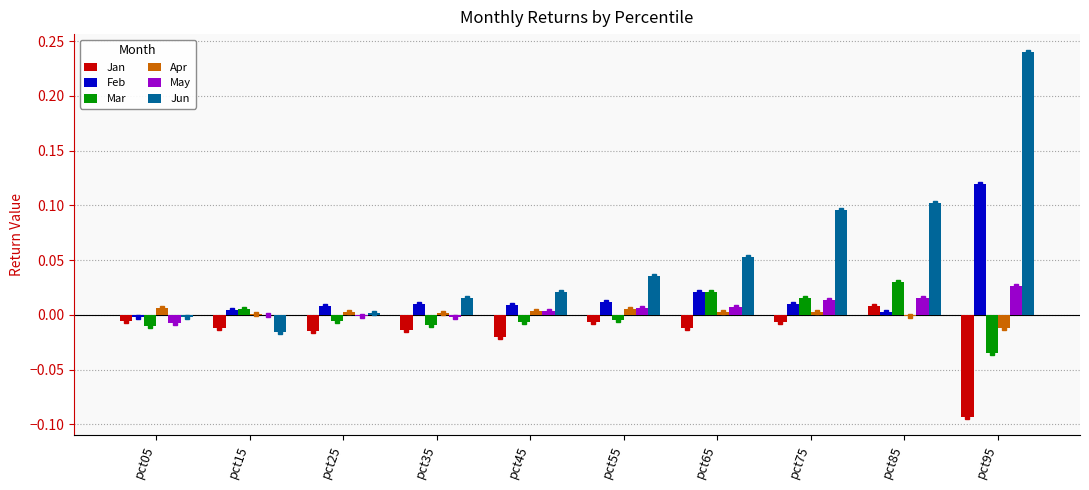

What is the maximum value shown in the chart?

0.2